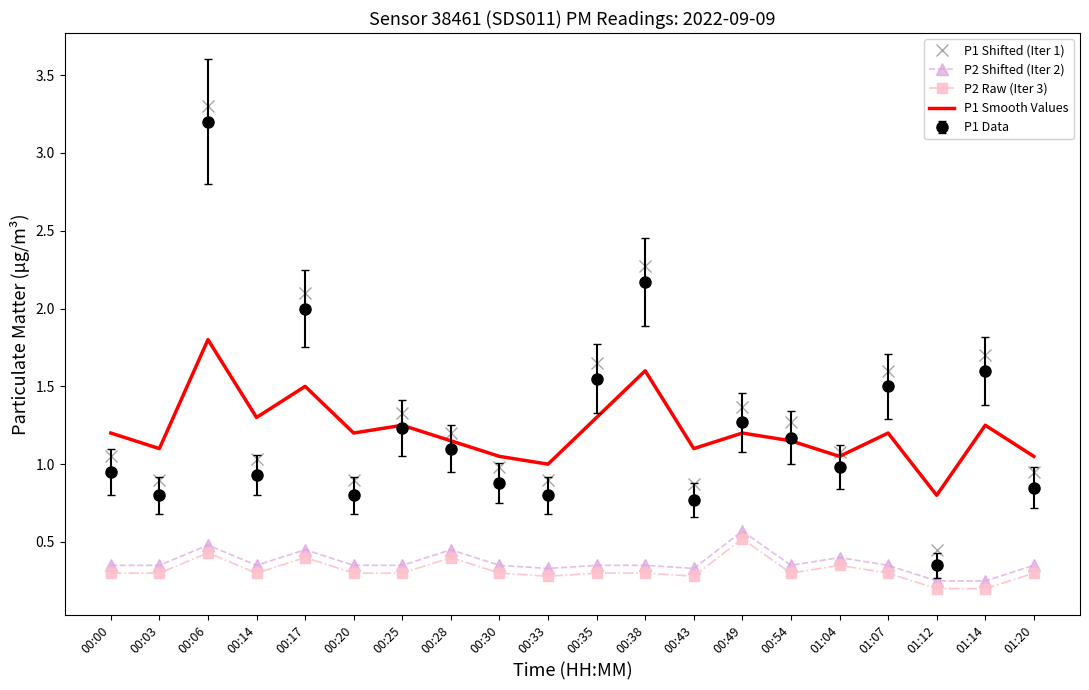

What position from the right is 00:00?

20